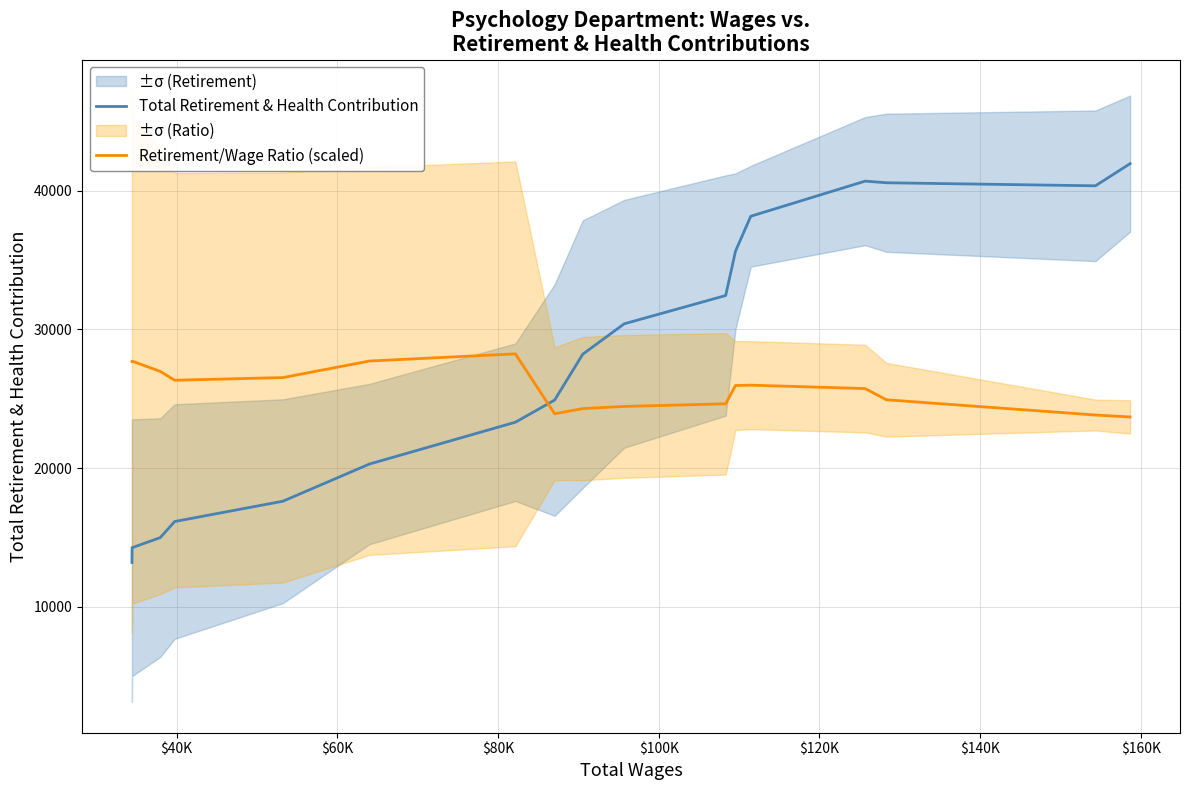

Which series has the widest spread of values?

Total Retirement & Health Contribution